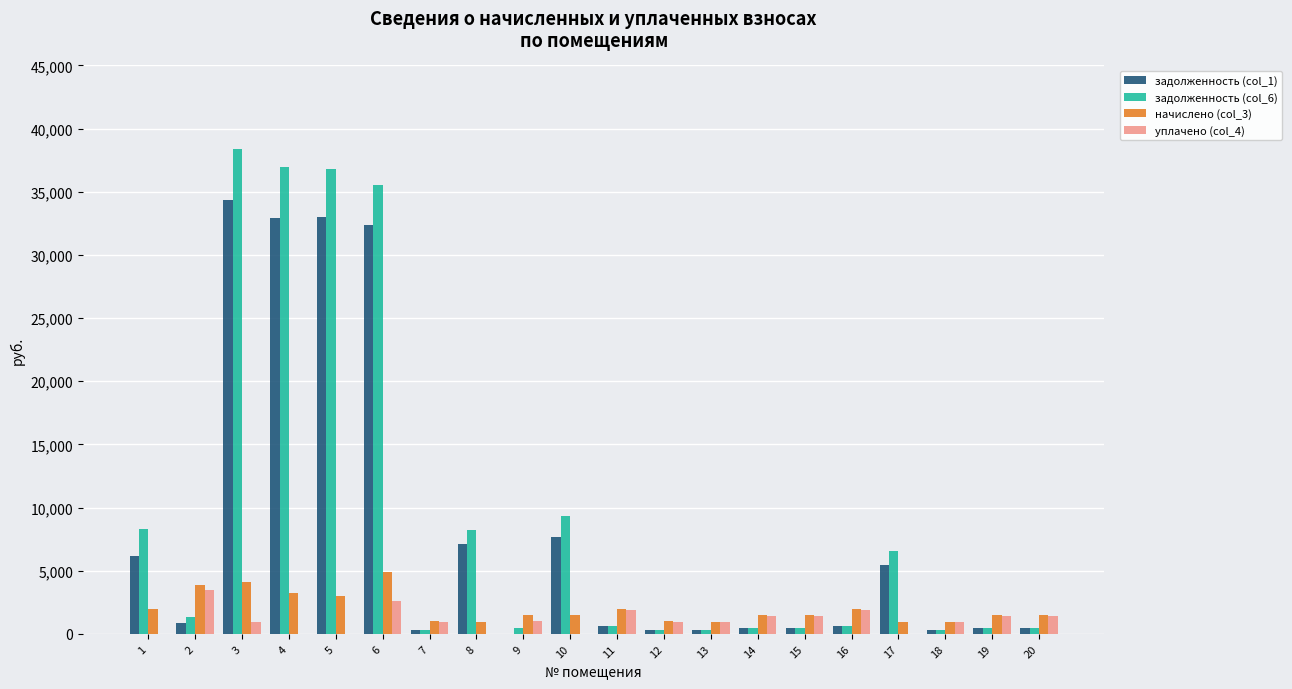

Does the chart contain stacked bars?

No